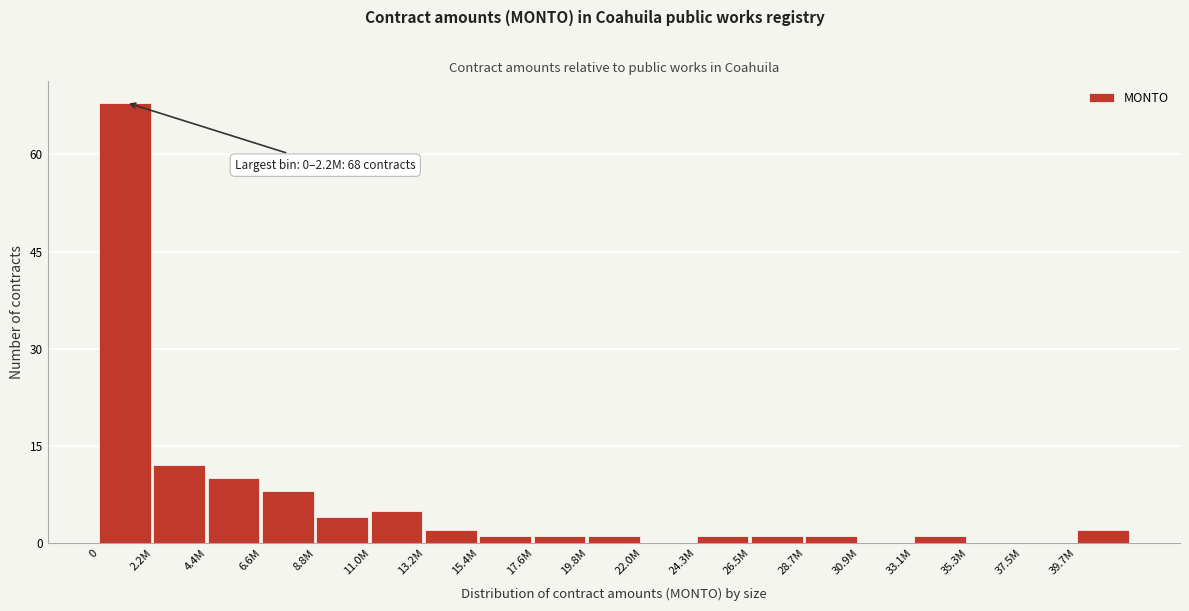

Reading left to right, what are all the values shown in this chart?

0=68	2.2M=12	4.4M=10	6.6M=8	8.8M=4	11.0M=5	13.2M=2	15.4M=1	17.6M=1	19.8M=1	22.0M=0	24.3M=1	26.5M=1	28.7M=1	30.9M=0	33.1M=1	35.3M=0	37.5M=0	39.7M=2